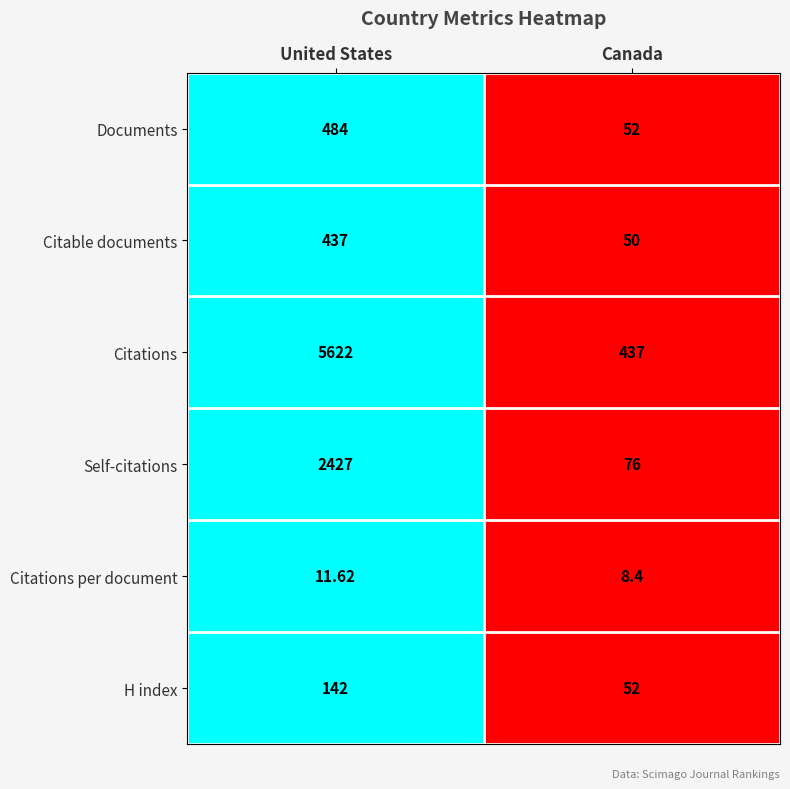

At which label does Citations per document reach its peak?

United States